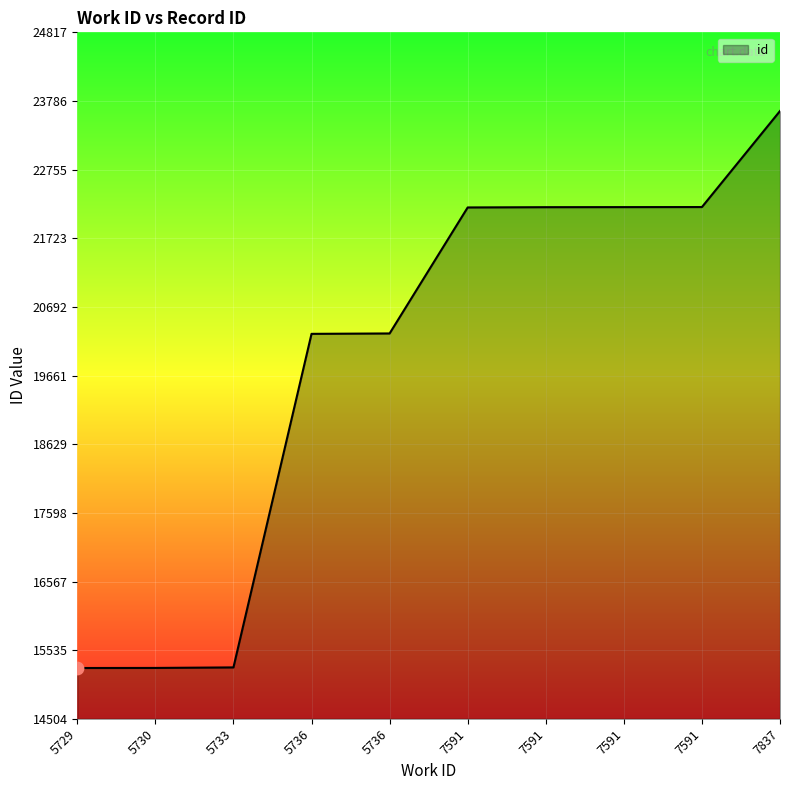

Approximately how many times larger is the value at 5733 compared to 7591?

0.7